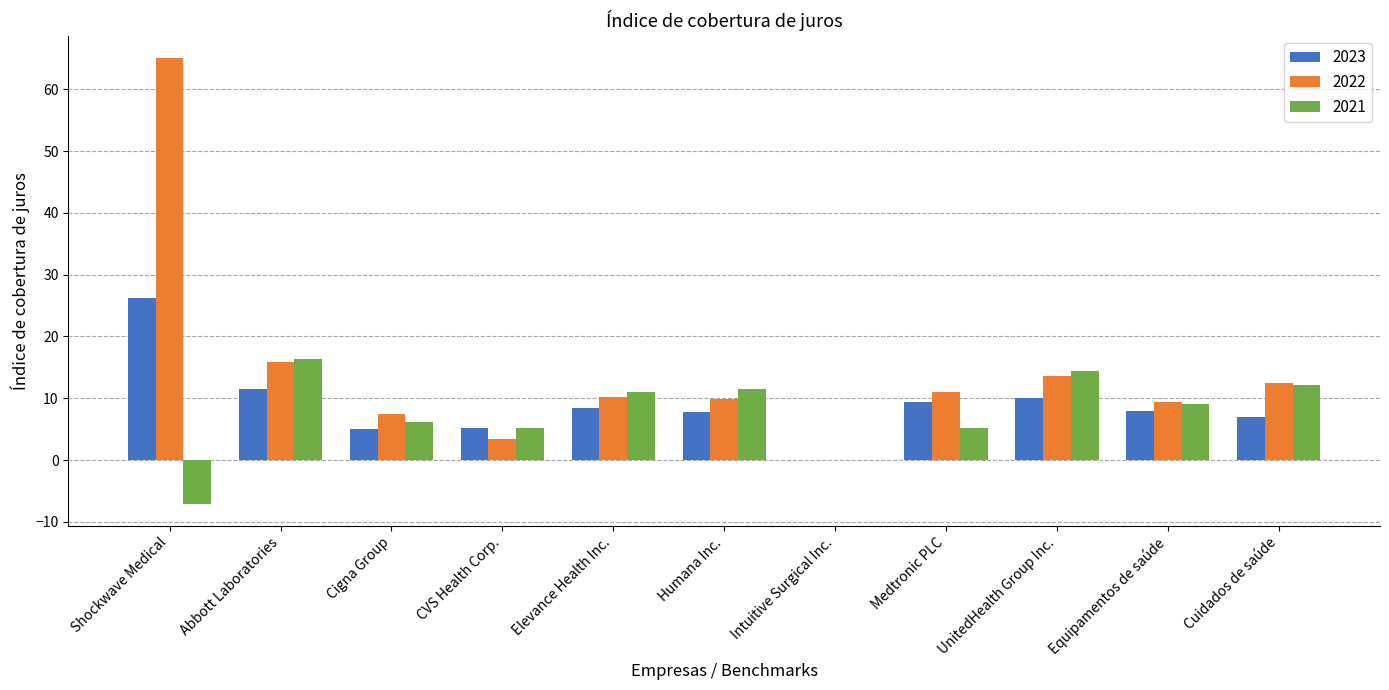

The 2022 series shows 13.6 at UnitedHealth Group Inc.. True or false?

True